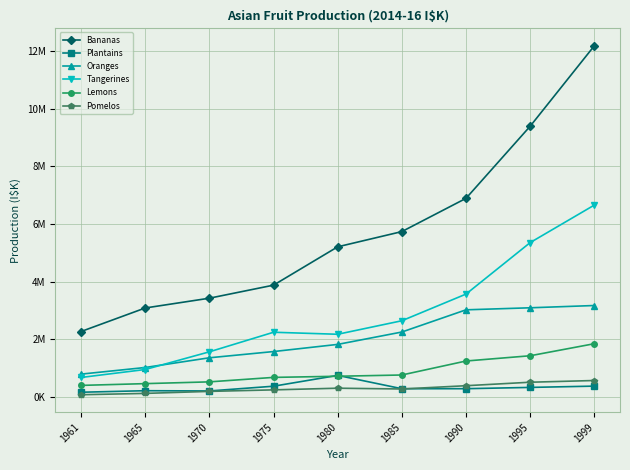

The value of Oranges at 1985 is 2250874. True or false?

True